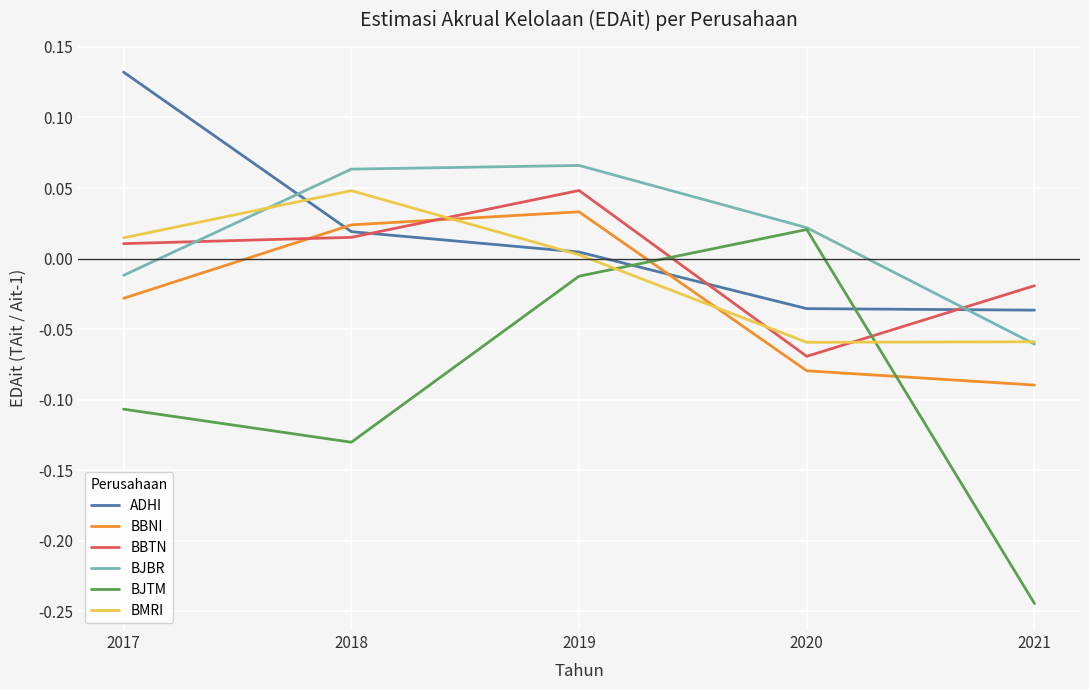

Which category has the highest value across all series?

2017